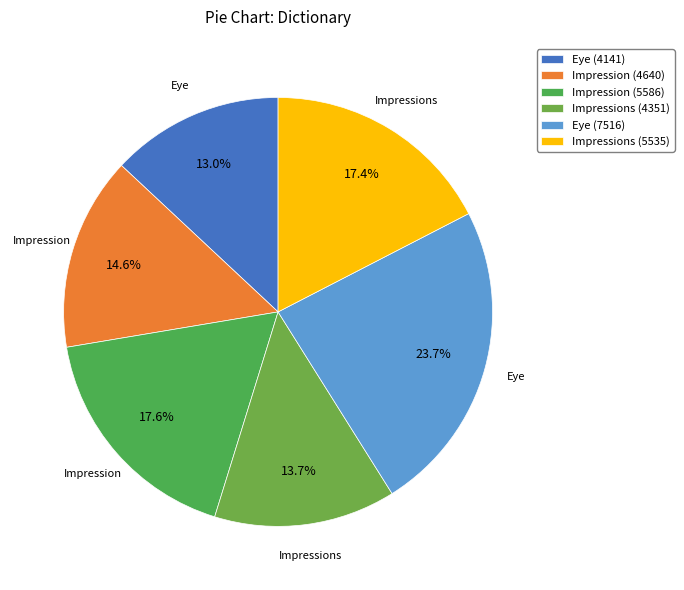

Is there any slice that represents more than half of the pie?

No